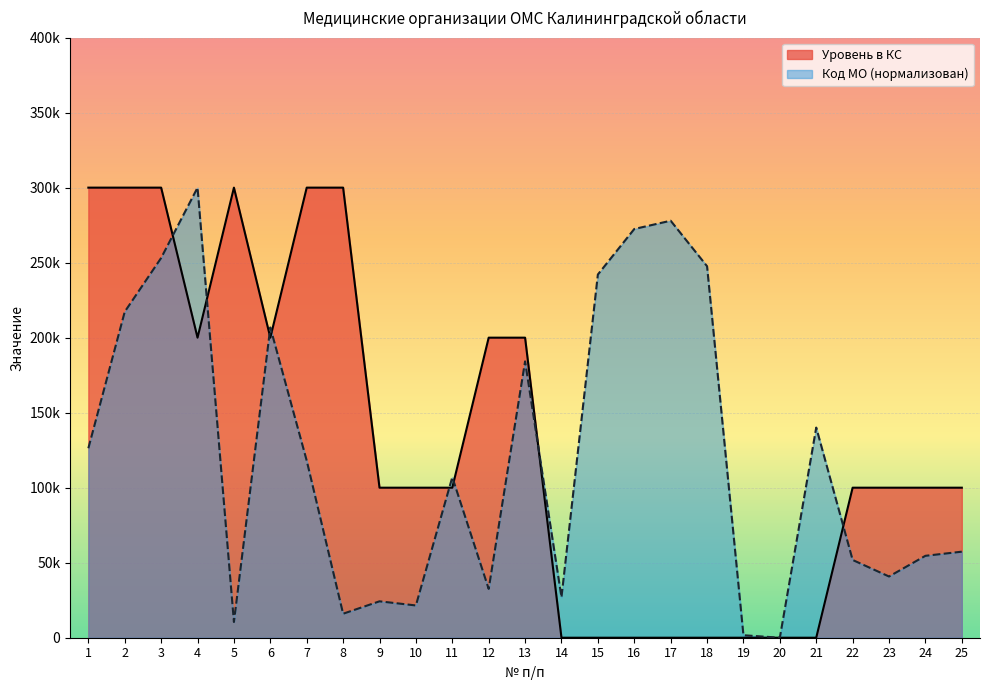

What is the sum of the Уровень в КС values at 23 and 21?

100000.0